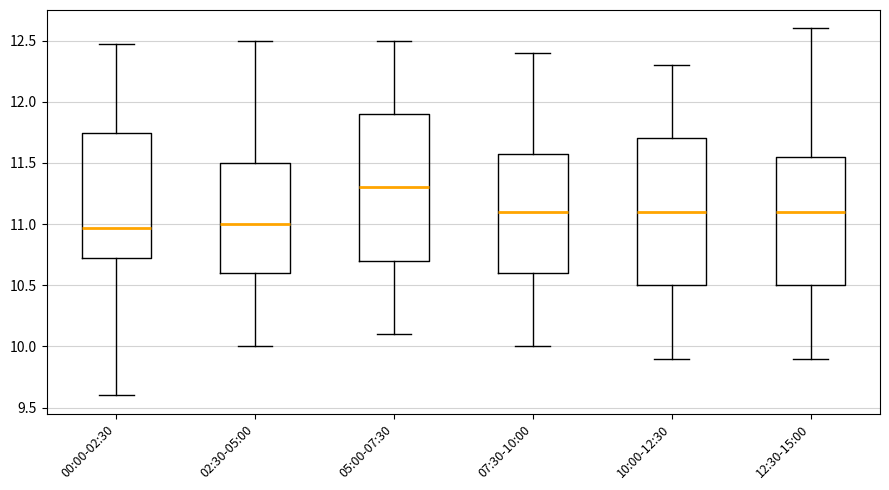

Reading left to right, read every box against the y-axis: the position of its median line, the range the box covers, and the ends of its whiskers. The values are not printed on the chart, so give them approximately, as read against the axis.

00:00-02:30: median 10.95, box 10.70 to 11.75, whiskers 9.60 to 12.45
02:30-05:00: median 11.00, box 10.60 to 11.50, whiskers 10.00 to 12.50
05:00-07:30: median 11.30, box 10.70 to 11.90, whiskers 10.10 to 12.50
07:30-10:00: median 11.10, box 10.60 to 11.60, whiskers 10.00 to 12.40
10:00-12:30: median 11.10, box 10.50 to 11.70, whiskers 9.90 to 12.30
12:30-15:00: median 11.10, box 10.50 to 11.55, whiskers 9.90 to 12.60